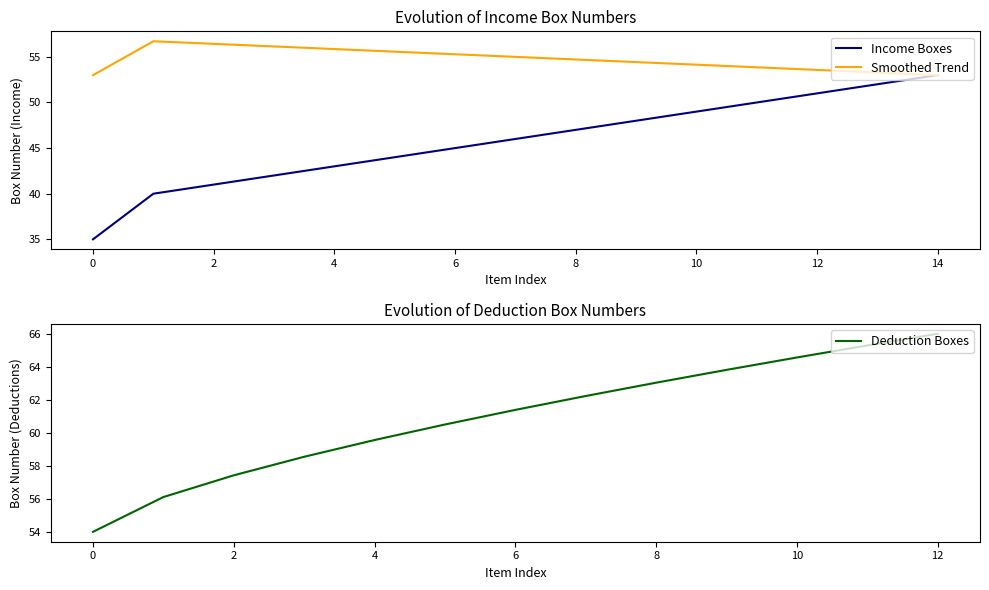

True or false: Income Boxes has a value of 41.0 at 2.

True